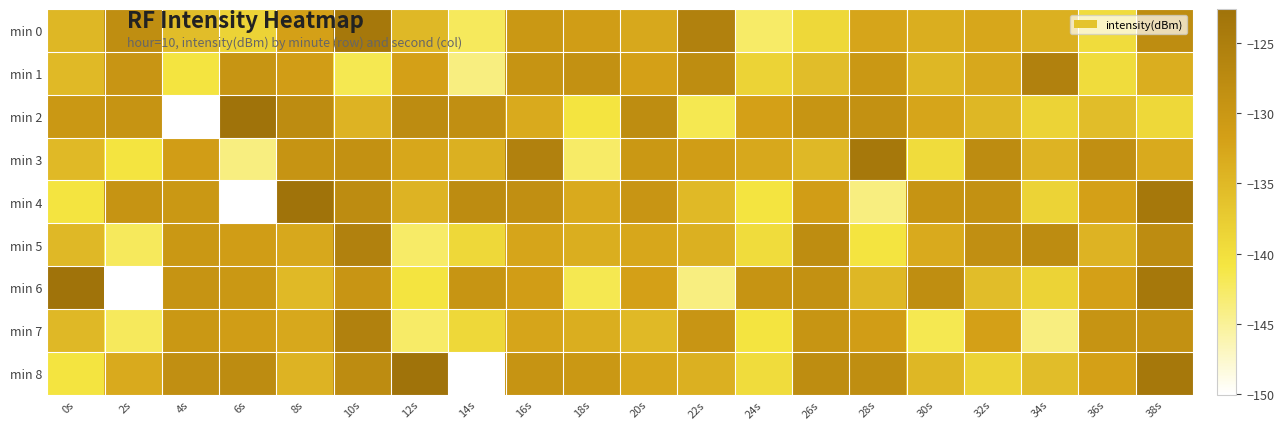

Between 16s and 18s, which is larger?

16s